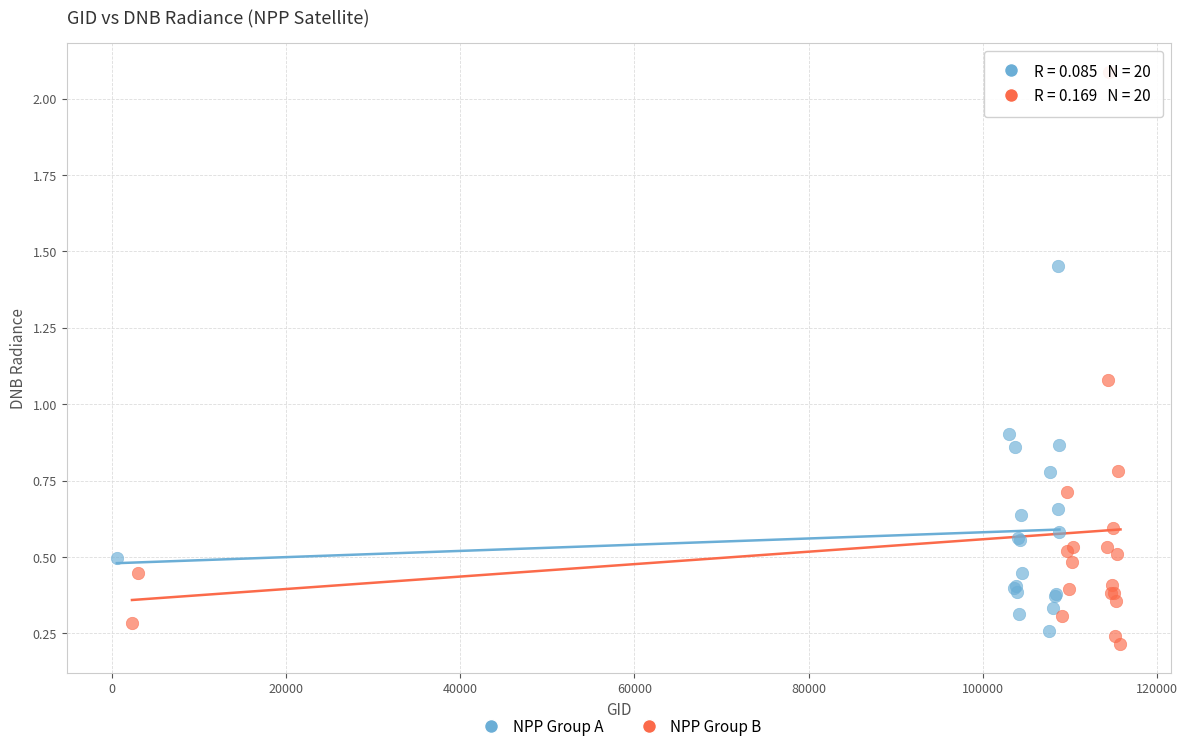

Which series has the widest spread of Y values?

NPP Group B